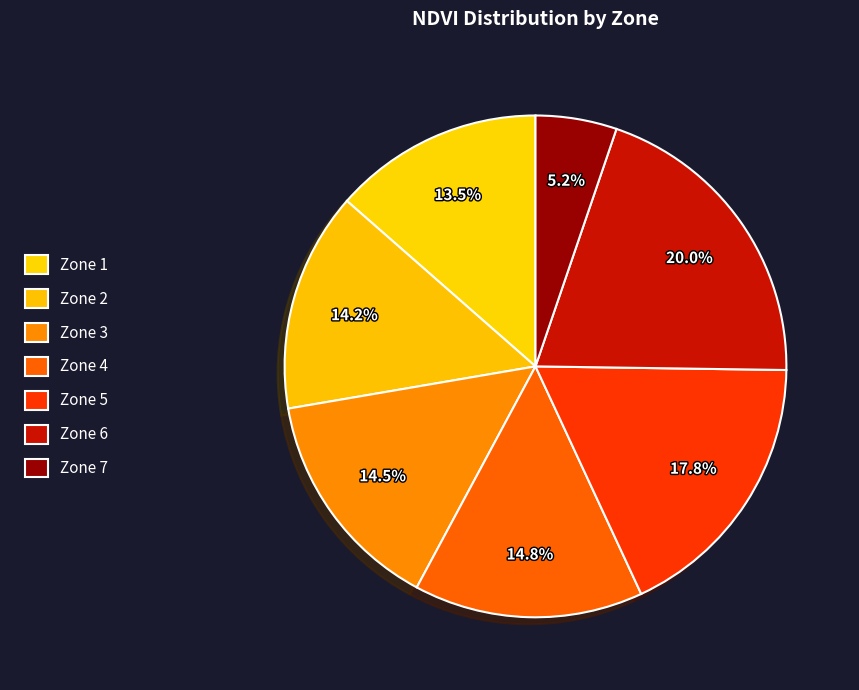

To the nearest percent, what is the combined percentage of Zone 3 and Zone 7?

20%